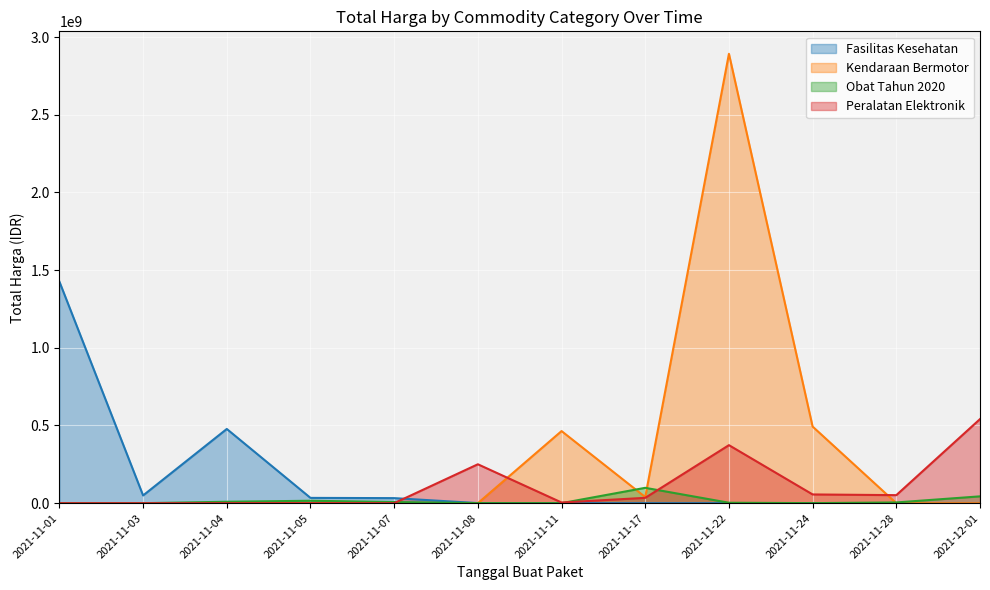

Is it true that Obat Tahun 2020 equals 2320400 at 2021-11-04?

False